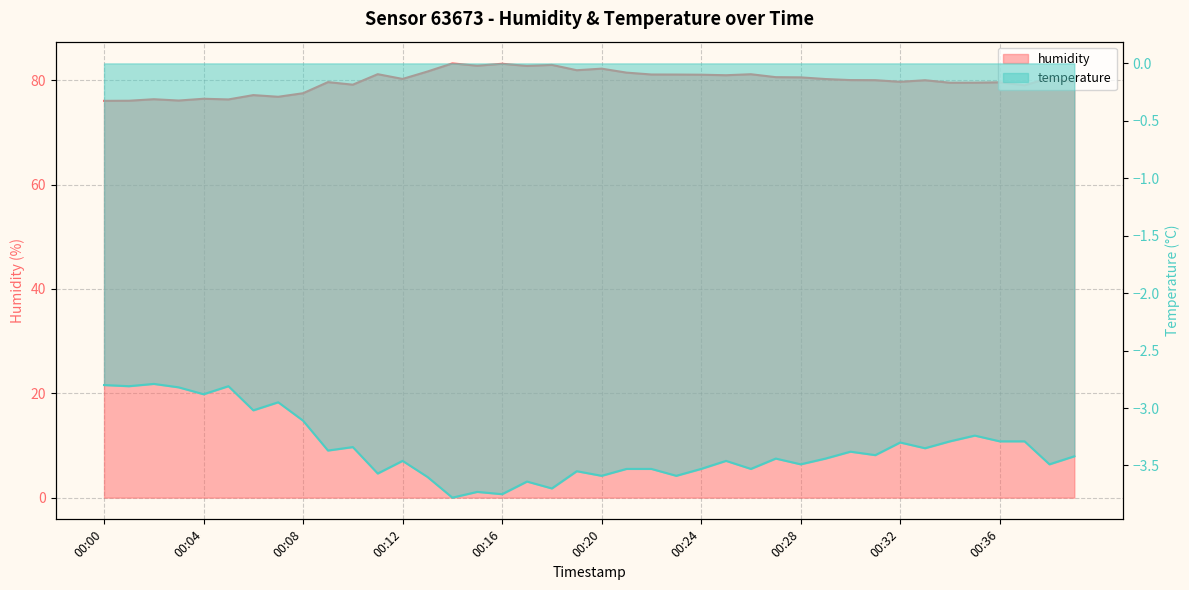

True or false: humidity and temperature intersect in this chart.

False